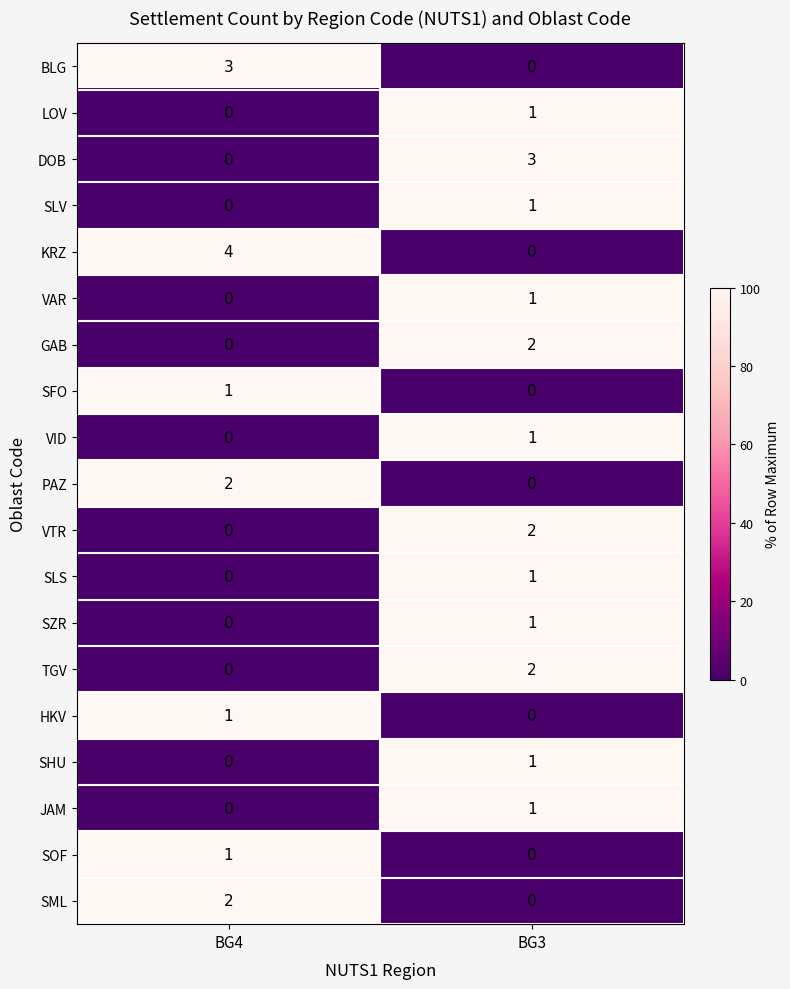

Rank the categories by VID value from lowest to highest.

BG4, BG3